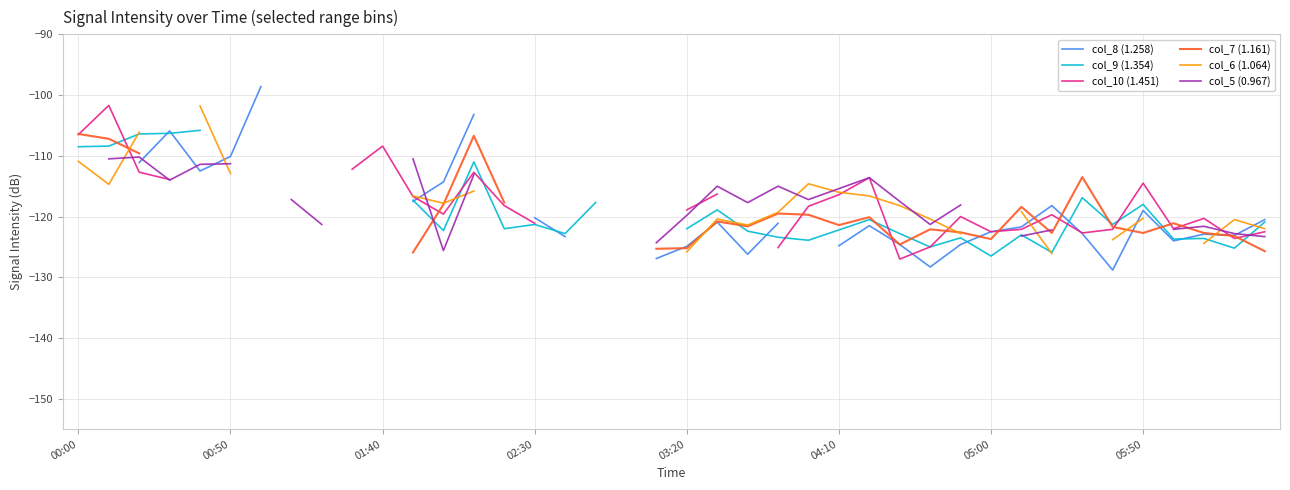

True or false: col_6 (1.064) has a value of -47.8 at 01:40.

False